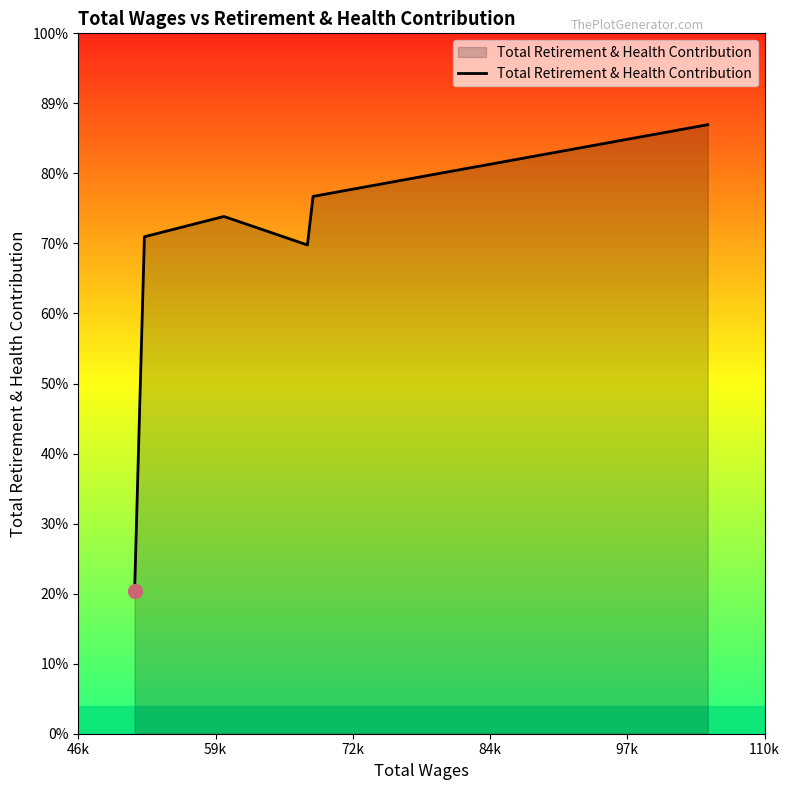

Is this an area chart (filled region under the line)?

Yes